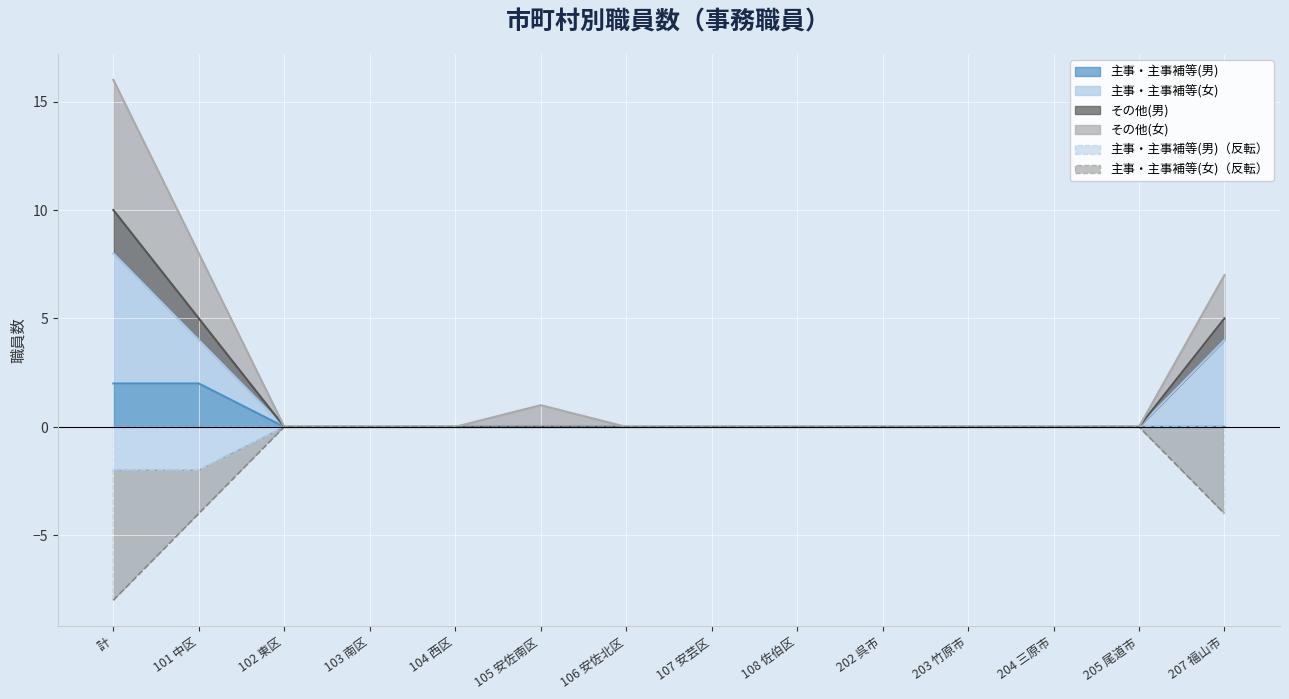

At which label does 主事・主事補等(男) reach its minimum?

102 東区